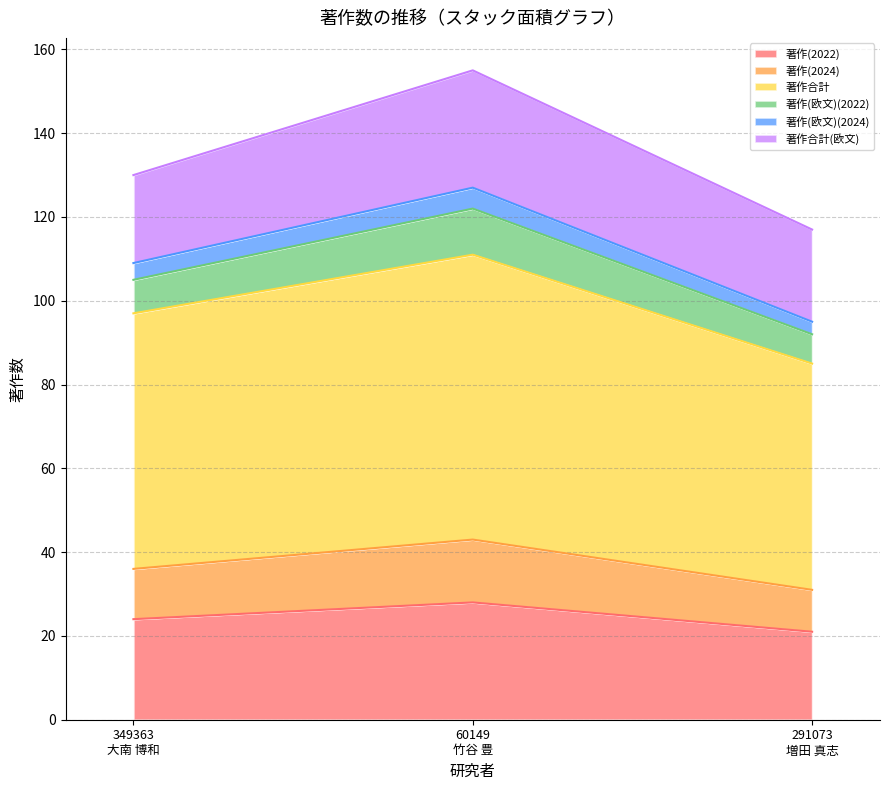

Rank the categories by 著作(欧文)(2024) value from highest to lowest.

60149
竹谷 豊, 349363
大南 博和, 291073
増田 真志